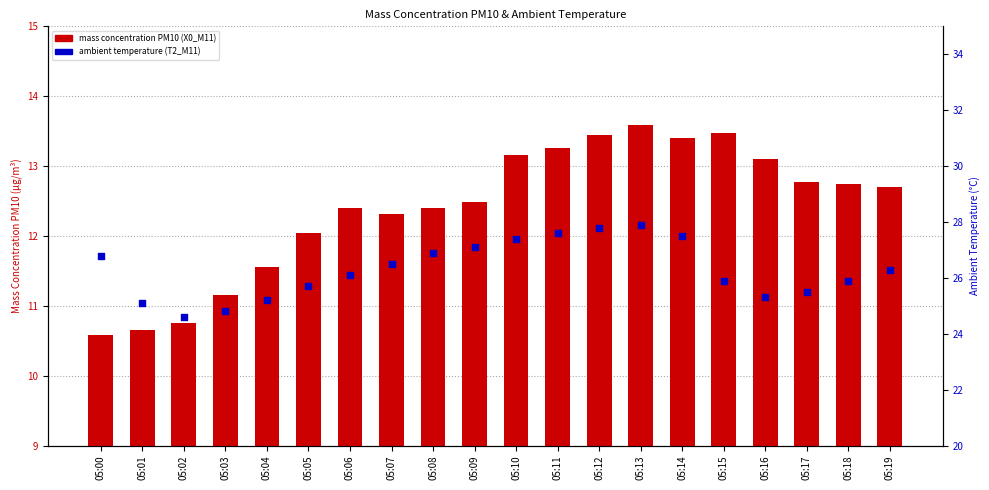

Which series contains the highest Y value?

ambient temperature (T2_M11)